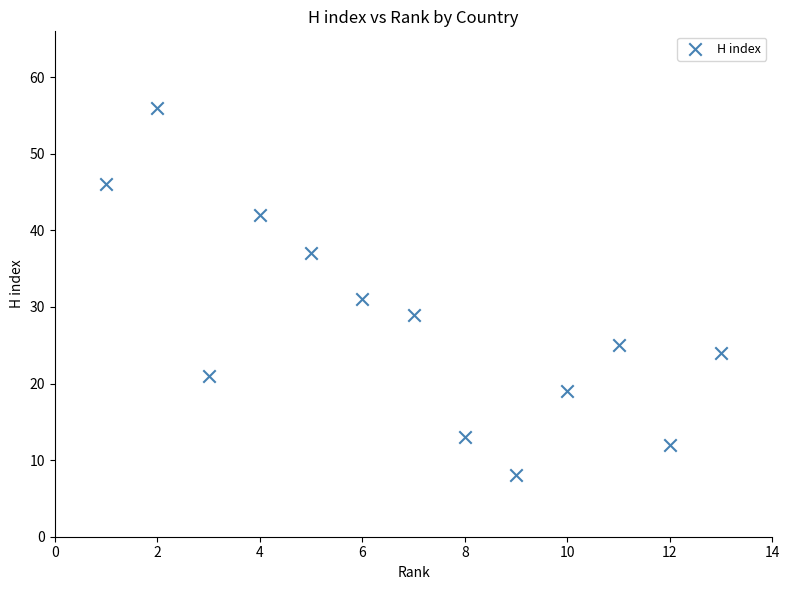

What is the range of Y values (max minus min)?

48